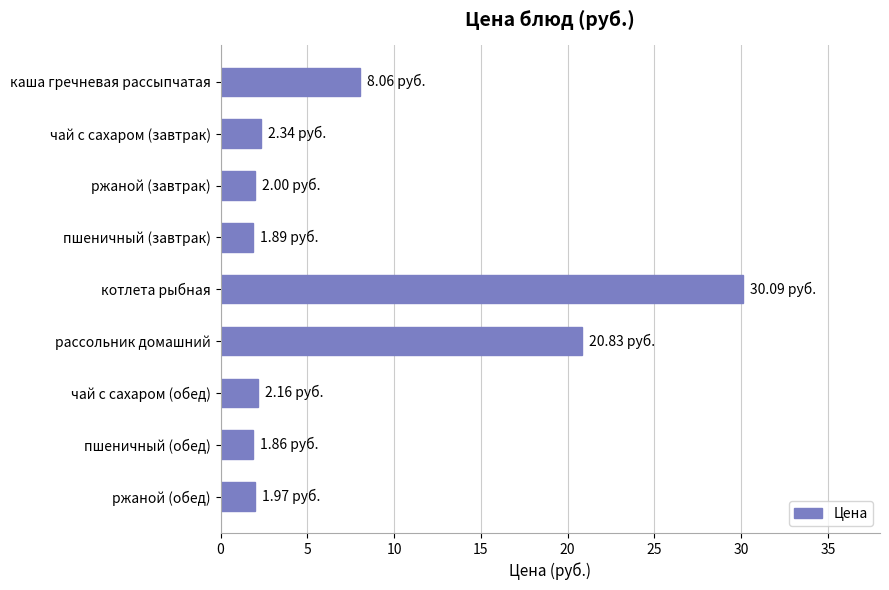

Which has a higher value, котлета рыбная or пшеничный (завтрак)?

котлета рыбная